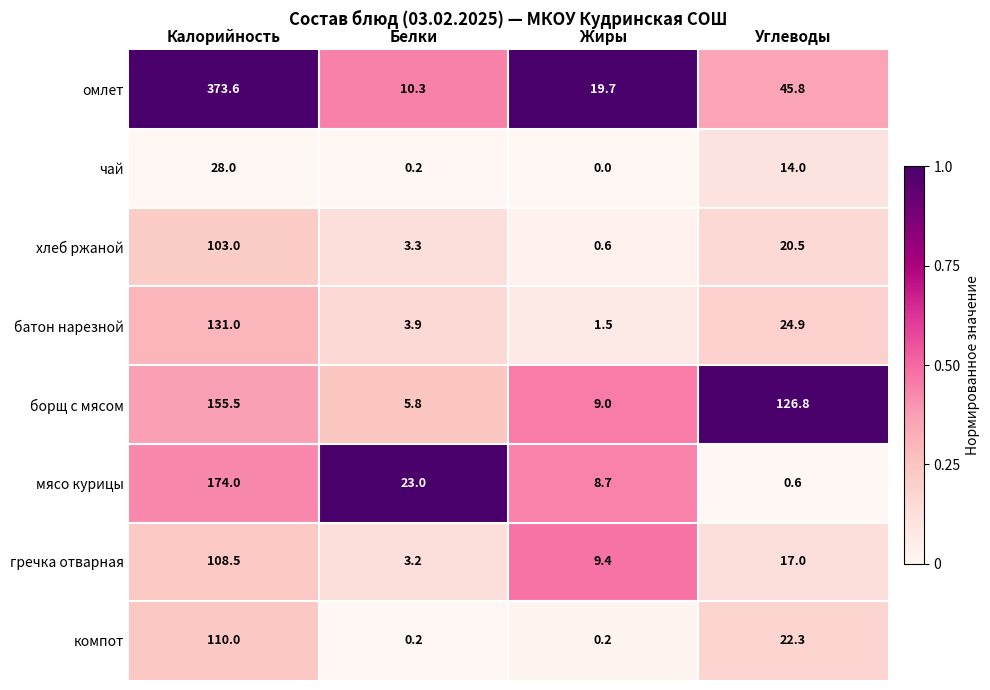

The компот series shows 22.3 at Углеводы. True or false?

True